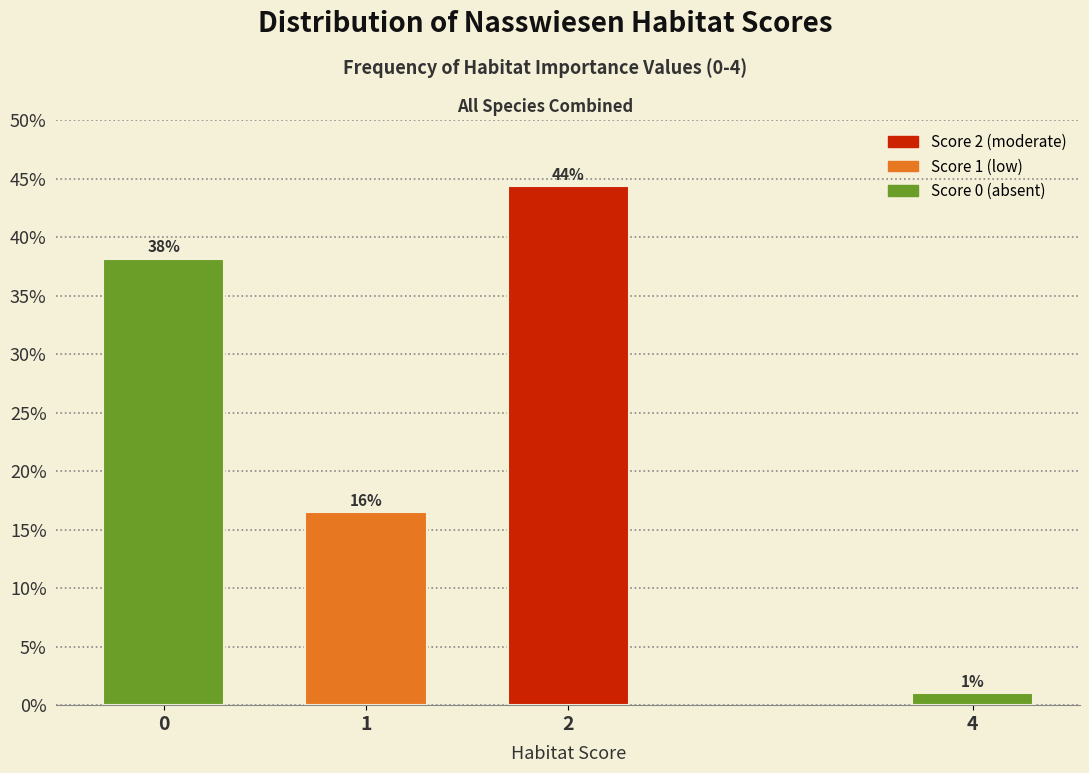

What is the ratio of the value at 0 to the value at 2?

0.9